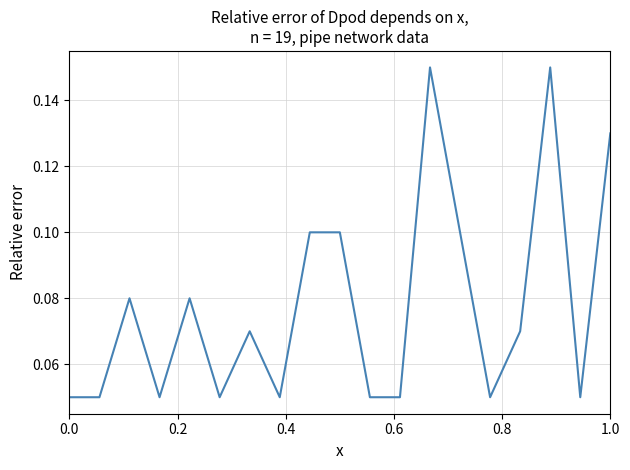

Is it true that the value at 0.0 is 0.0?

False